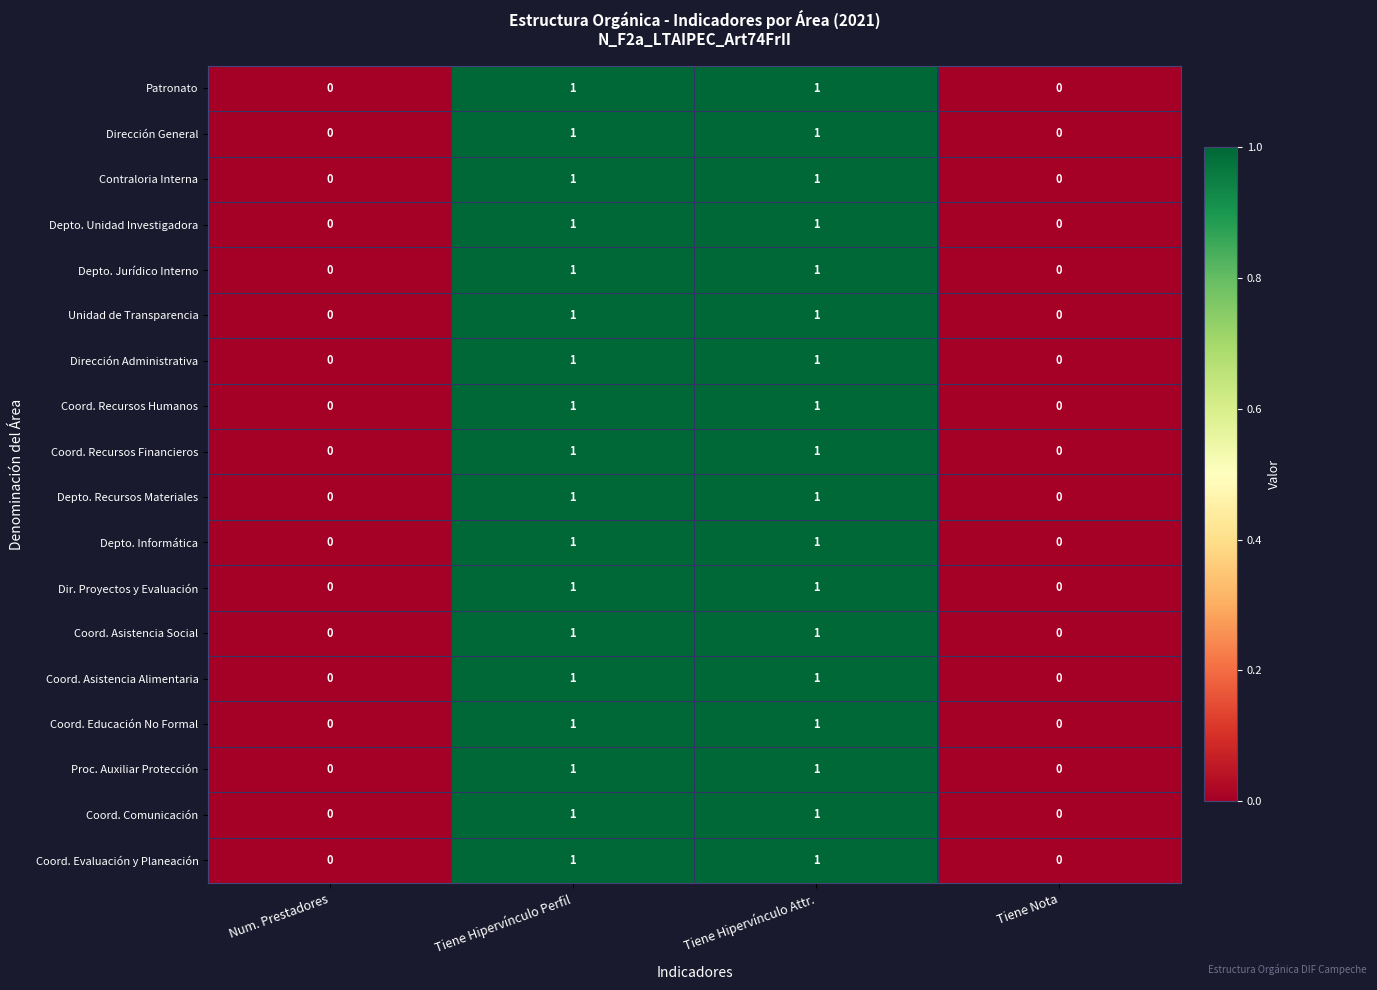

How many data points does each series have?

4